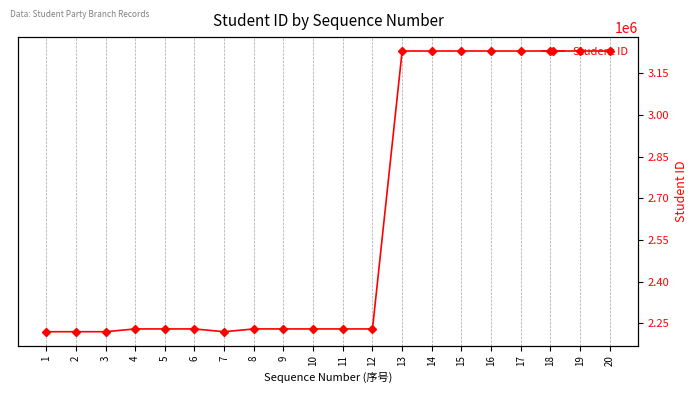

Which label corresponds to the smallest value in the chart?

7